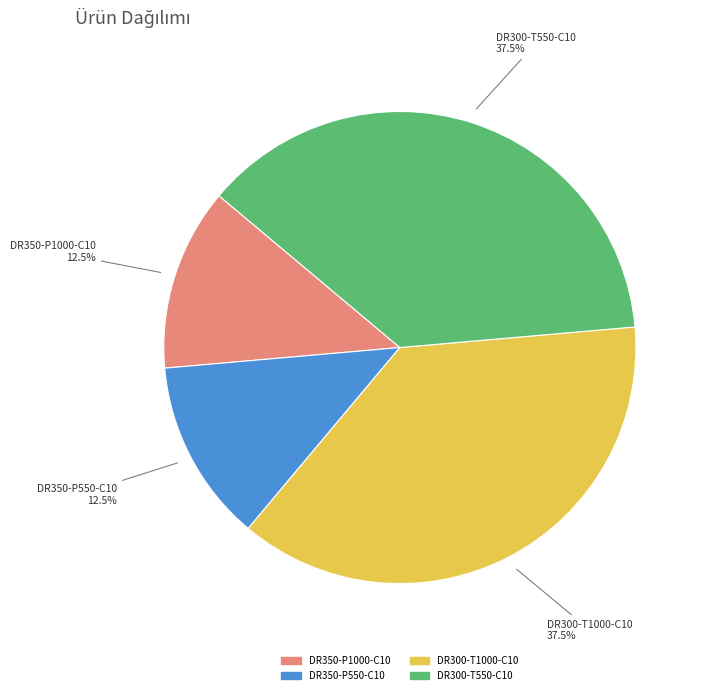

Approximately how many times larger is the value at DR300-T1000-C10 compared to DR350-P550-C10?

3.0